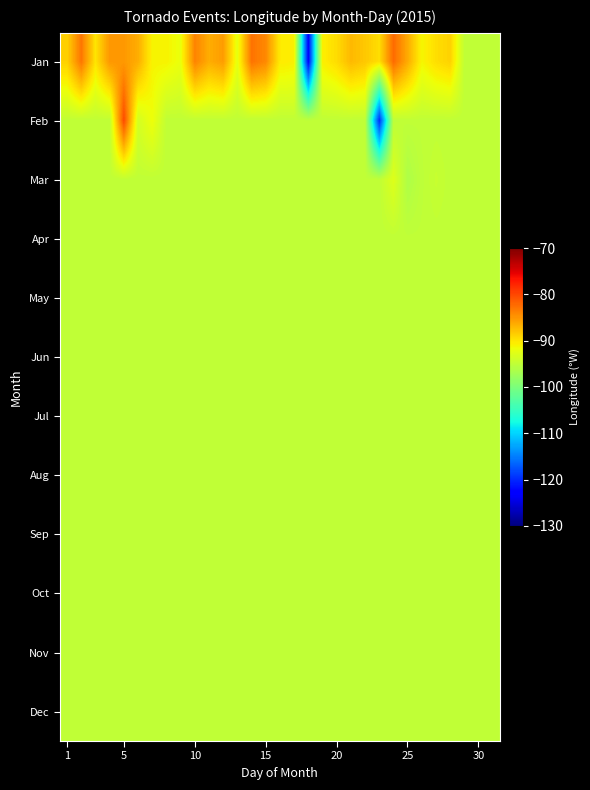

Rank the series by their maximum value, from highest to lowest.

Feb, Jan, Mar, Apr, May, Jun, Jul, Aug, Sep, Oct, Nov, Dec